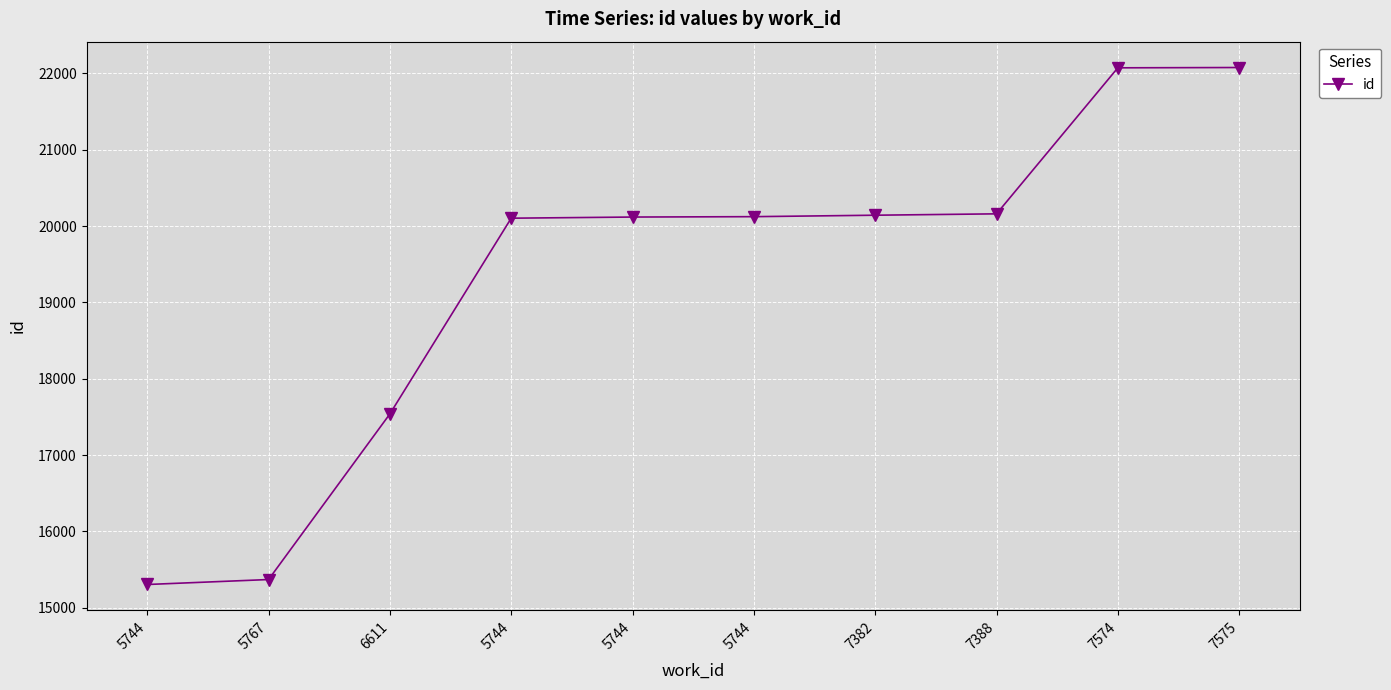

Rank the categories by value from highest to lowest.

7575, 7574, 7388, 7382, 5744, 5744, 5744, 6611, 5767, 5744